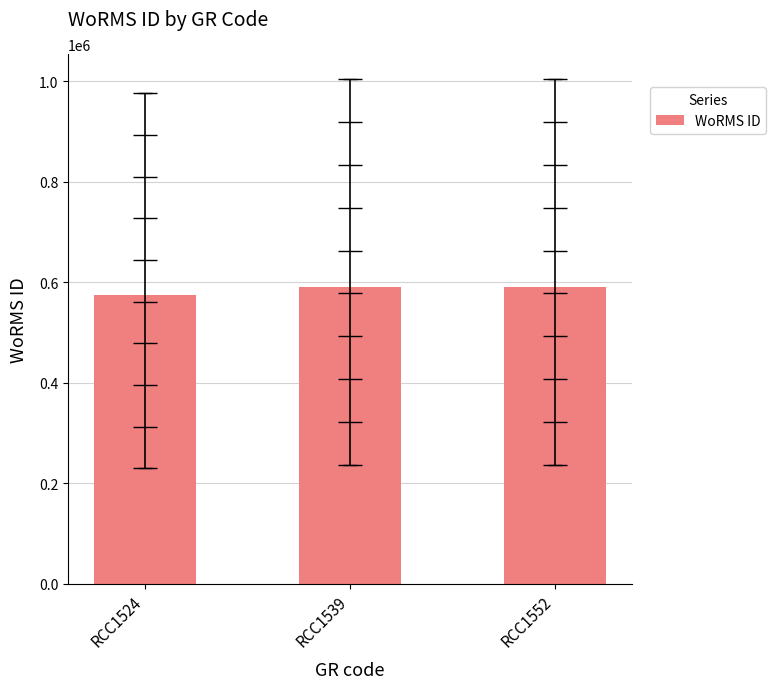

Reading left to right, what are all the values shown in this chart?

573929	590557	590557